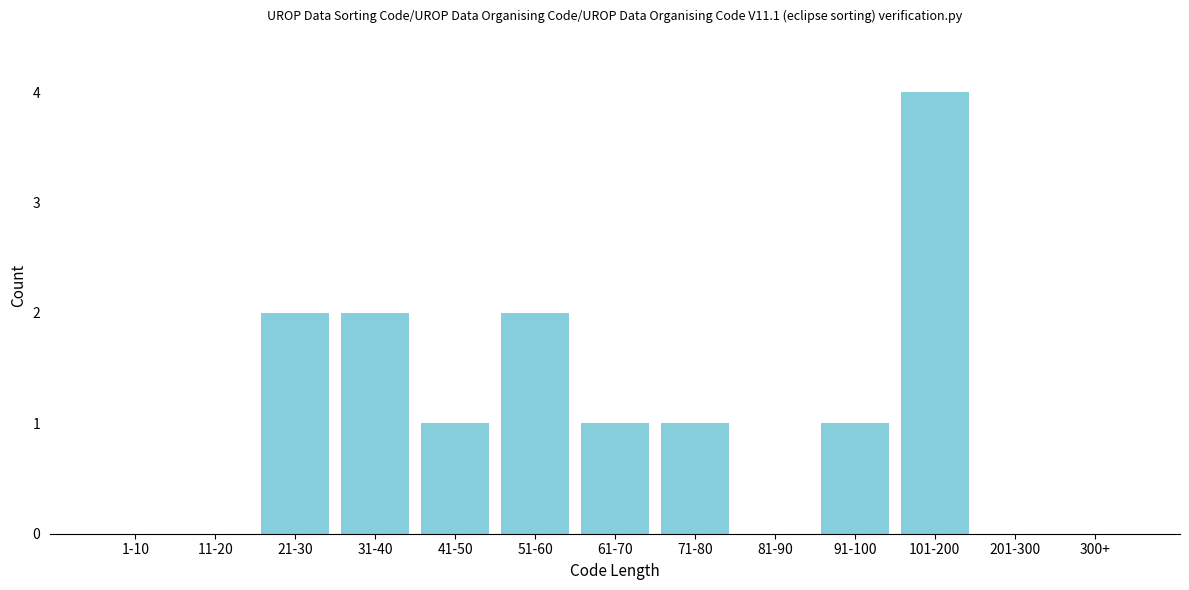

Reading left to right, list all the values displayed in this chart.

1-10=0	11-20=0	21-30=2	31-40=2	41-50=1	51-60=2	61-70=1	71-80=1	81-90=0	91-100=1	101-200=4	201-300=0	300+=0